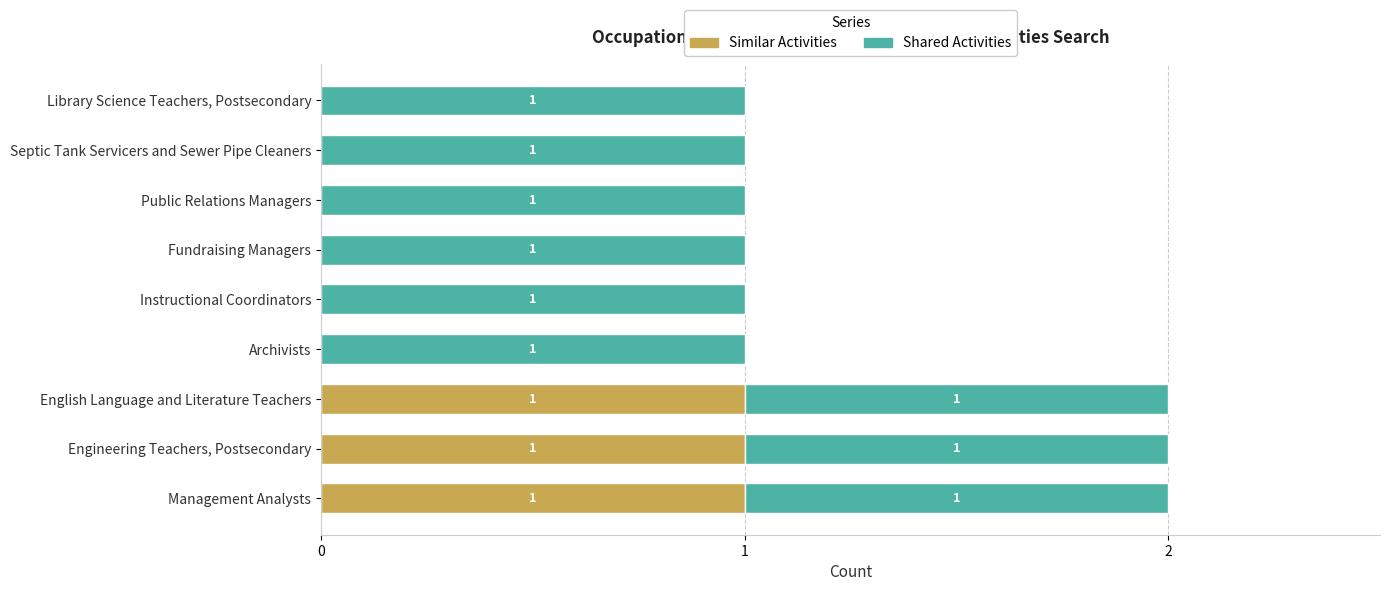

What is the average value of the Similar Activities series?

0